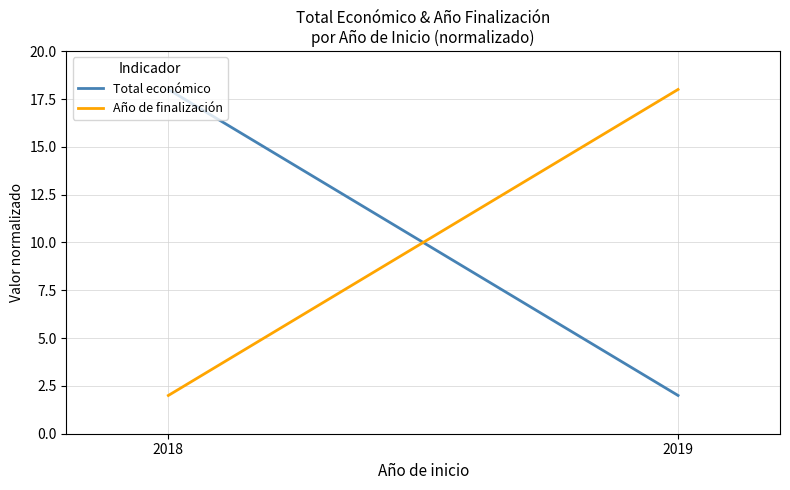

Reading left to right, what are all the values shown in this chart?

Total económico: 18	2
Año de finalización: 2	18